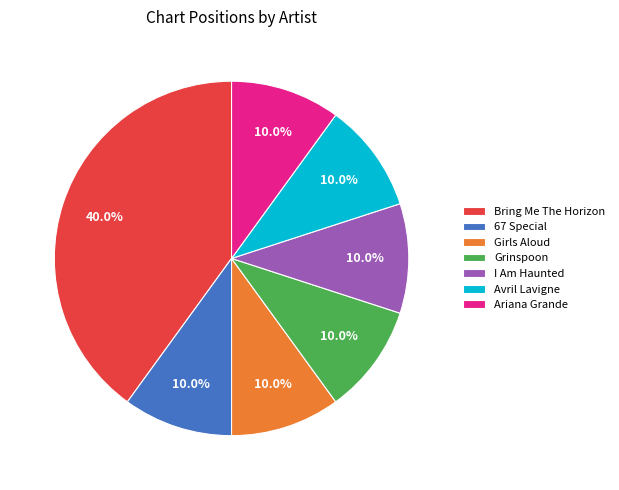

Which has a higher value, I Am Haunted or Bring Me The Horizon?

Bring Me The Horizon